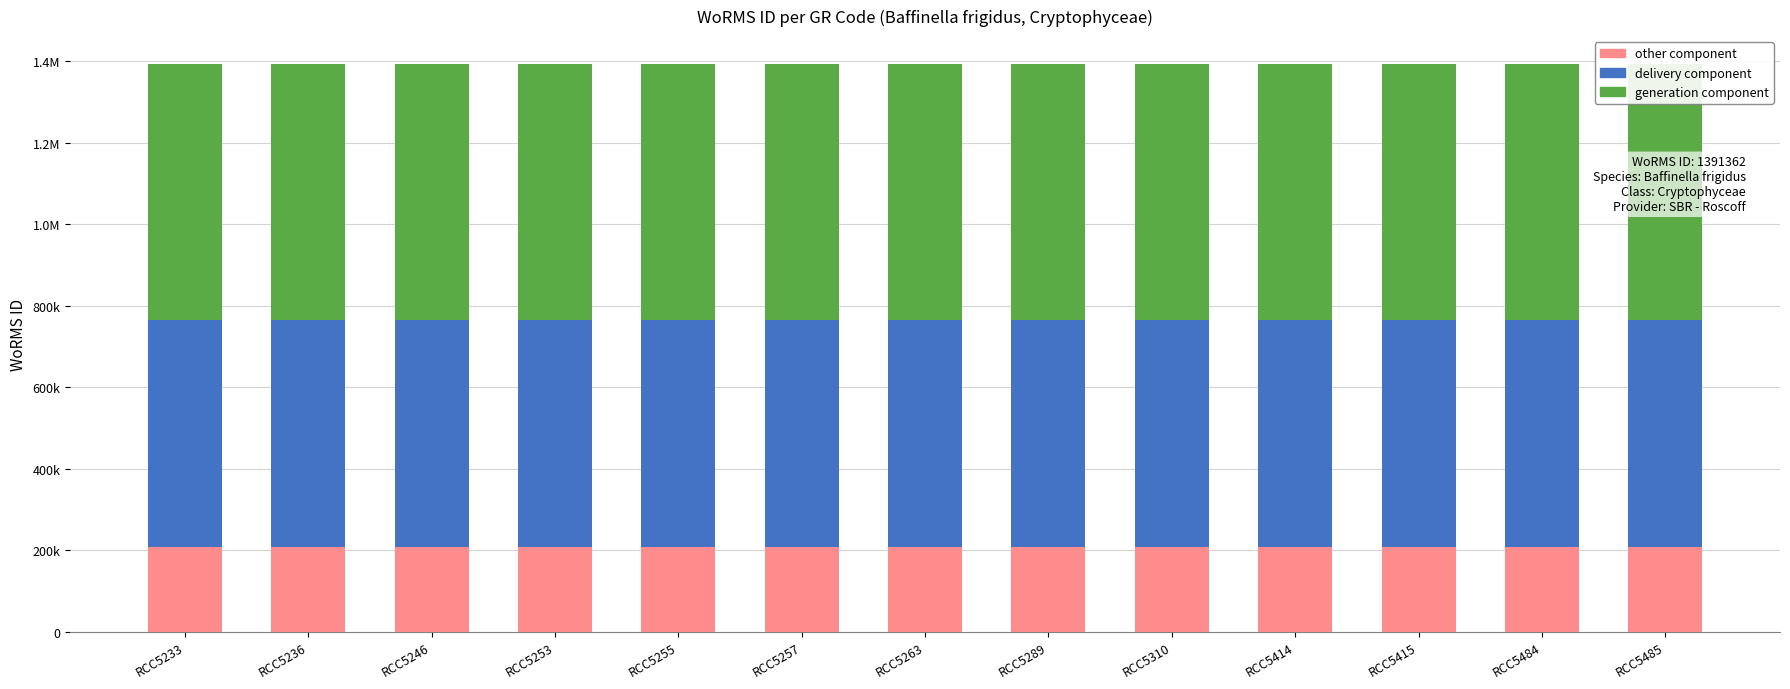

How many categories are shown in the chart?

13